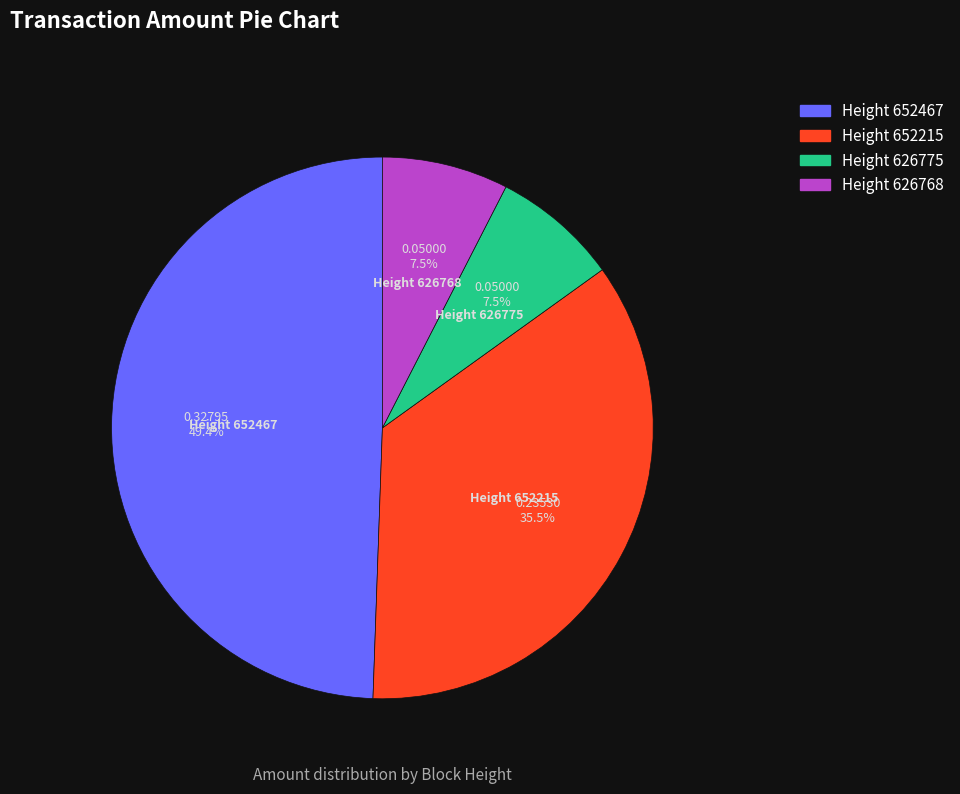

Does any single category account for the majority?

No